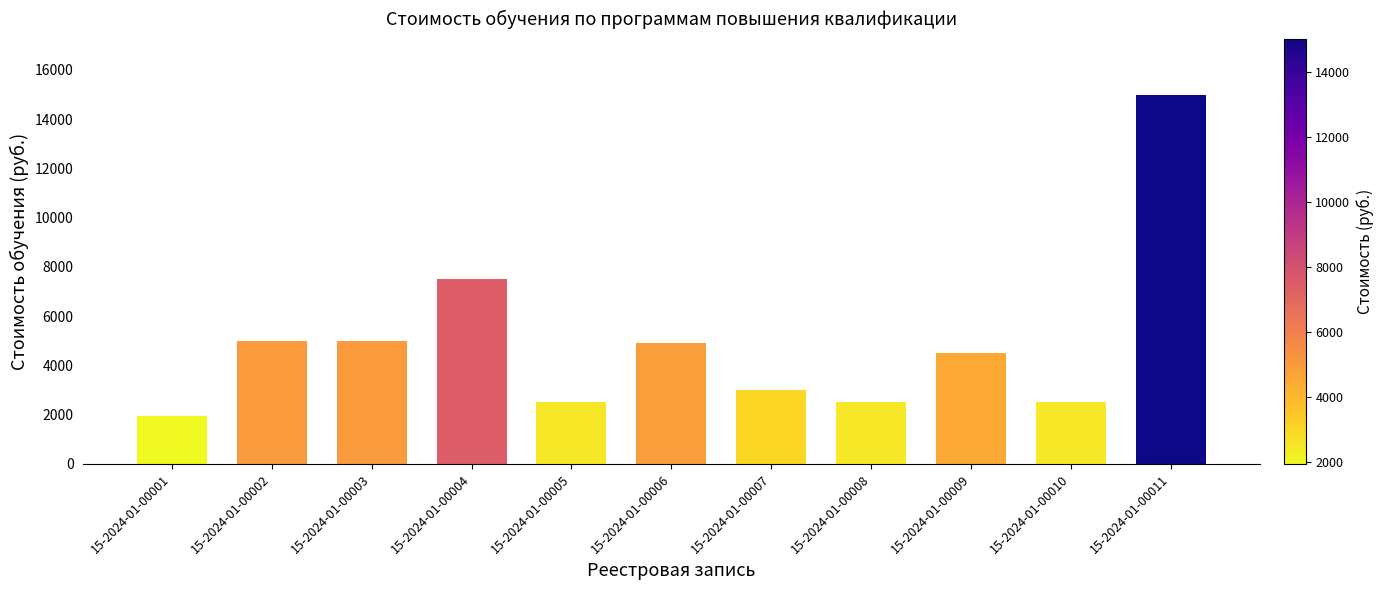

At which label is the value closest to 8475?

15-2024-01-00004